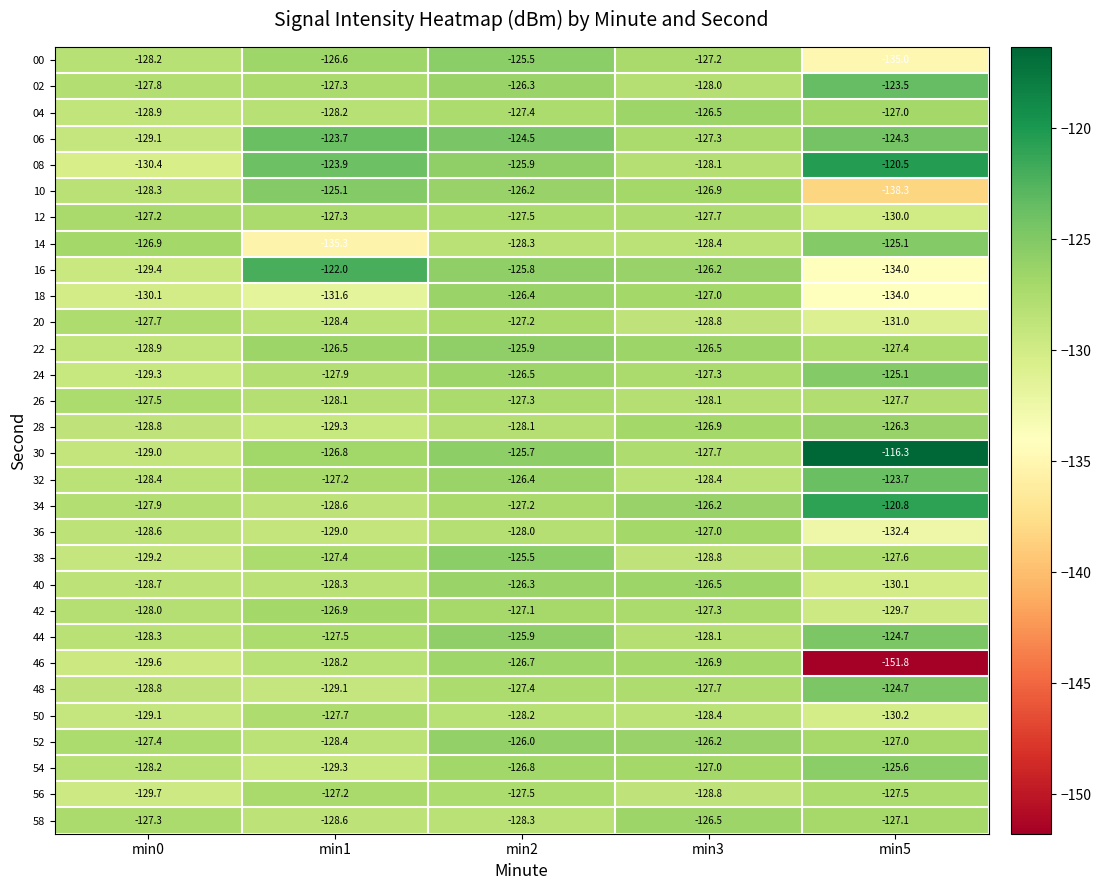

What is the minimum value shown in the chart?

-151.8